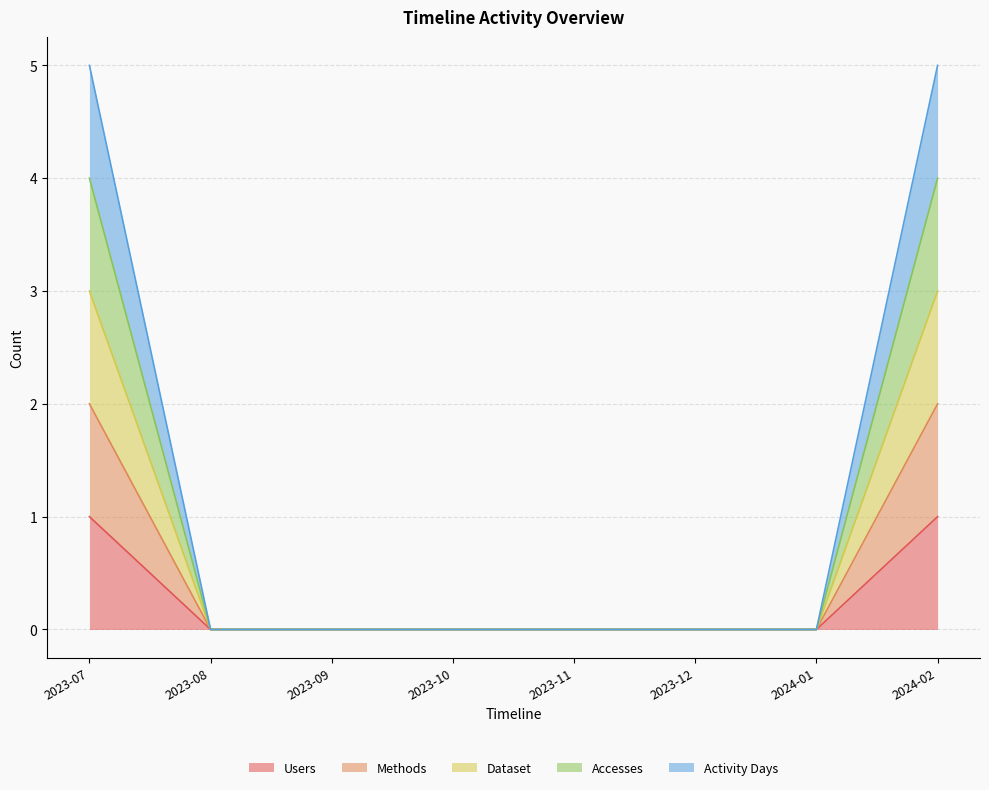

What is the label of the 3rd point from the left?

2023-09